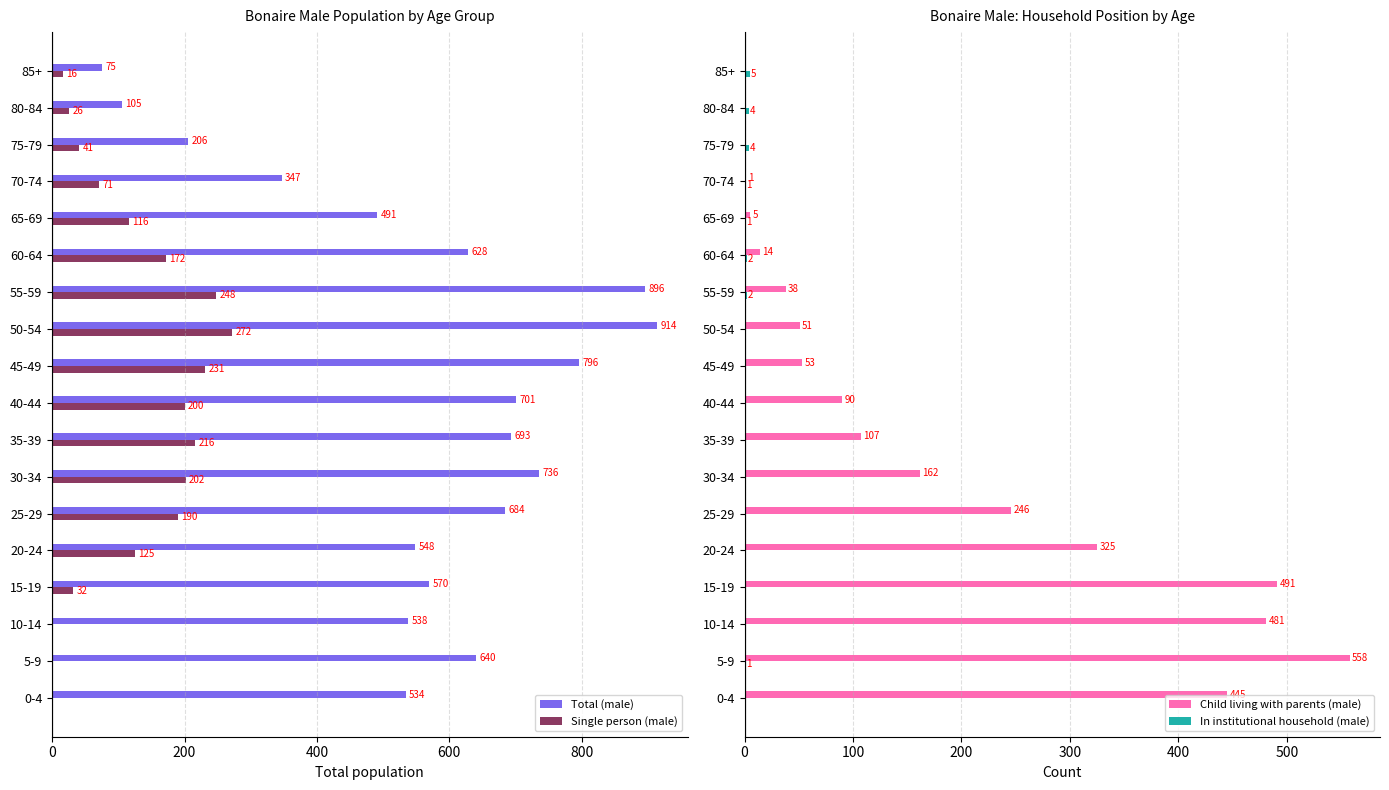

What is the value of the In institutional household (male) bar at the 2nd from the left?

1